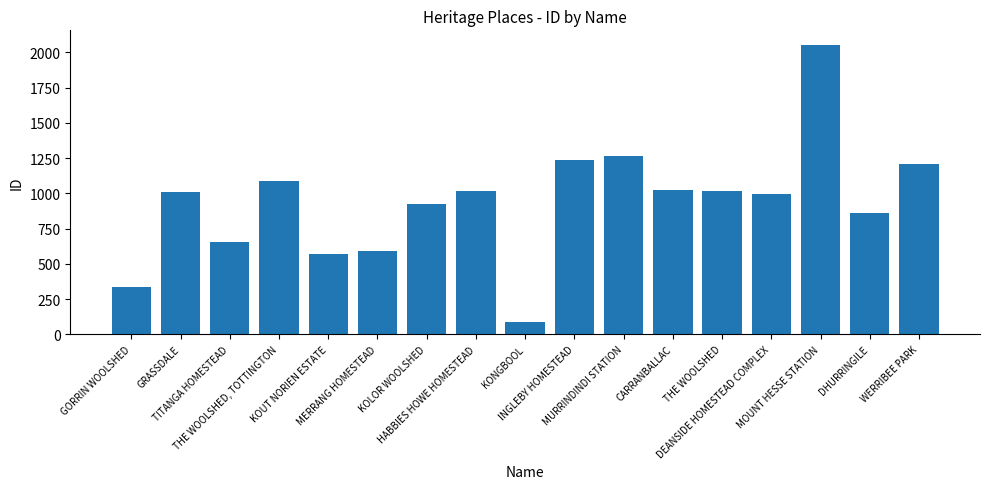

What is the average value?

937